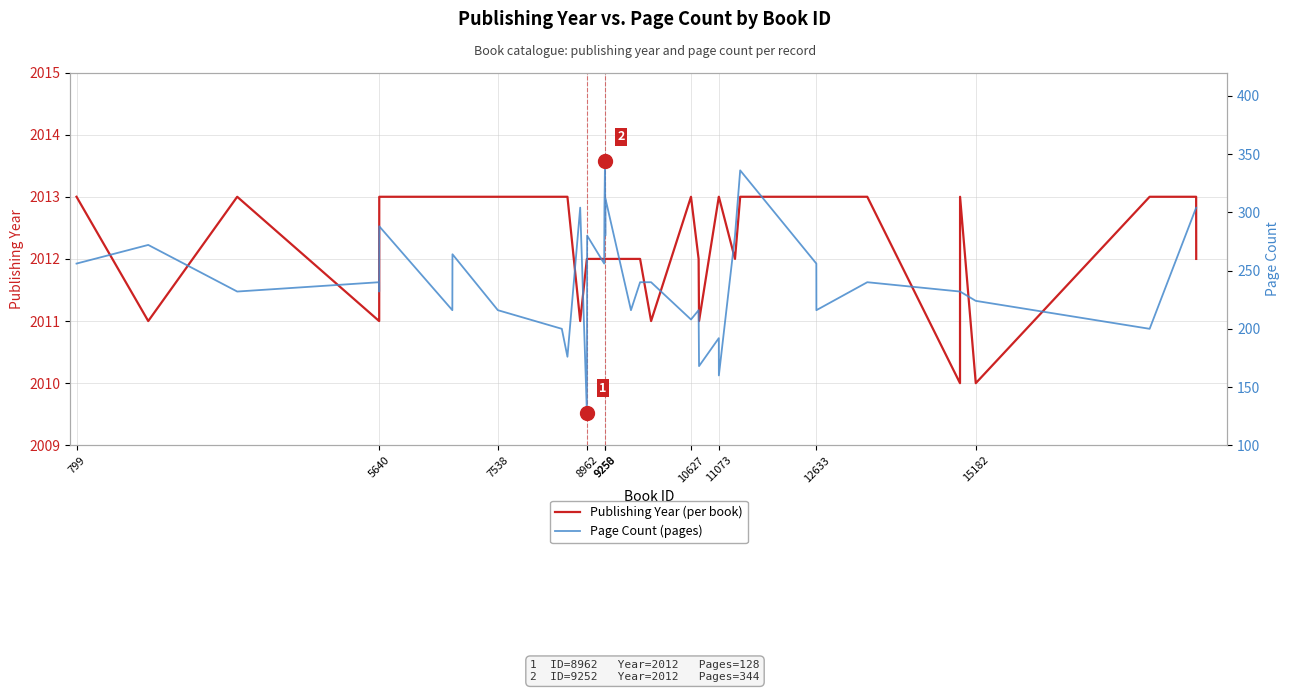

True or false: Page Count and Publishing Year intersect in this chart.

False